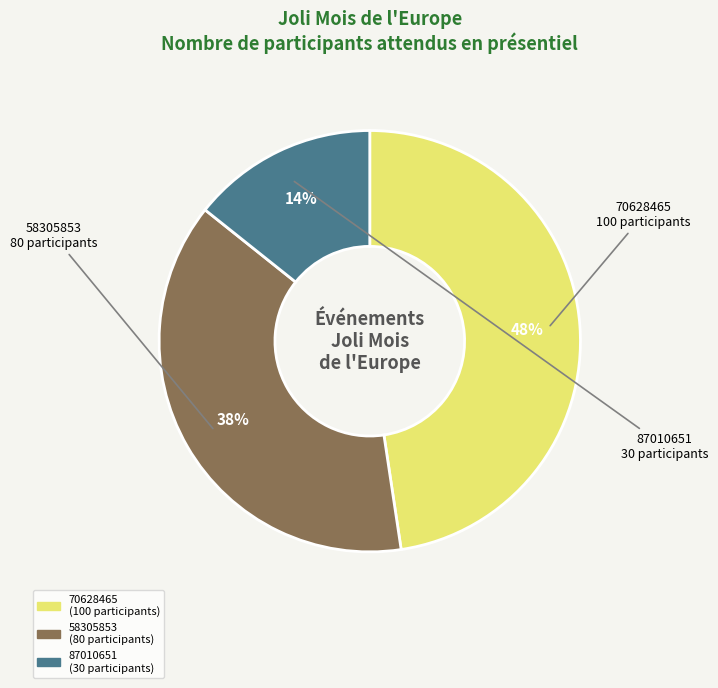

To the nearest percent, what is the average slice percentage?

33%